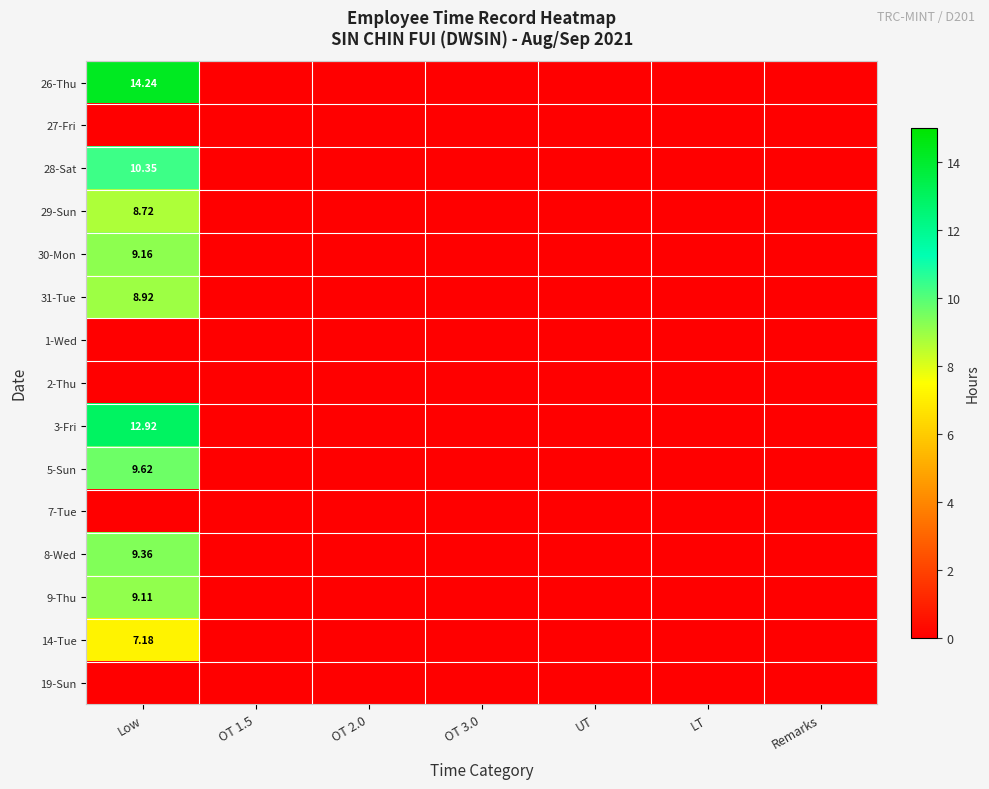

The 2-Thu series shows 0.0 at UT. True or false?

True